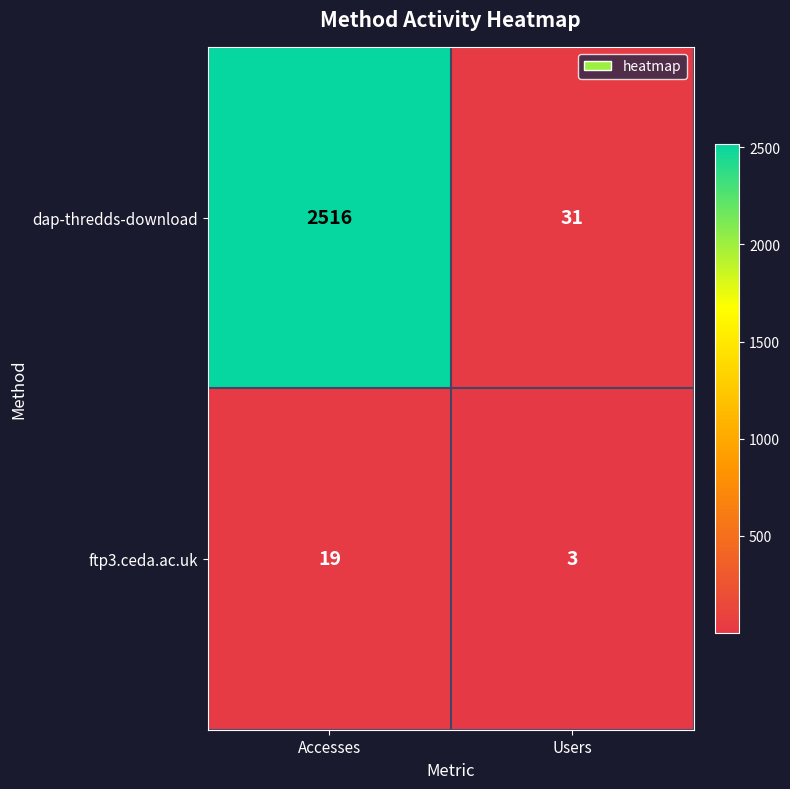

Rank the series by their average value, from highest to lowest.

dap-thredds-download, ftp3.ceda.ac.uk